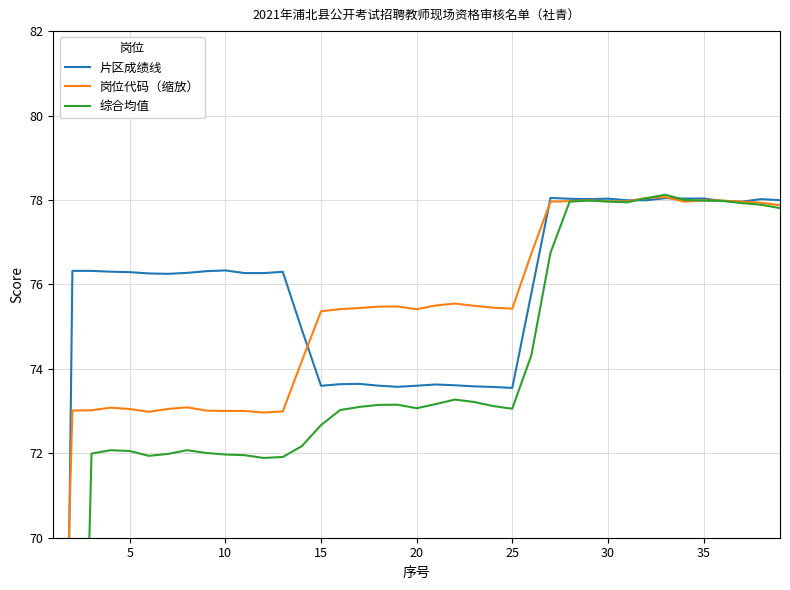

Which series has the widest spread of values?

综合均值